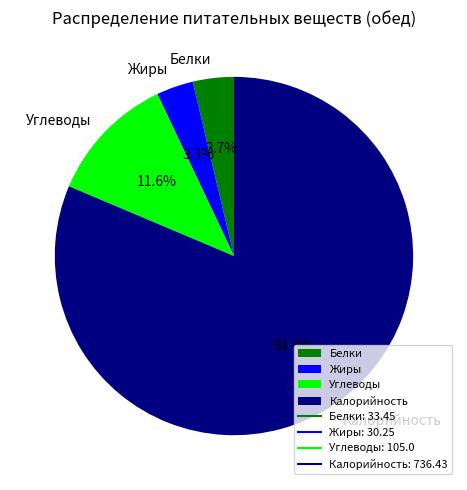

To the nearest percent, what is the difference between the largest and smallest slice percentages?

78%